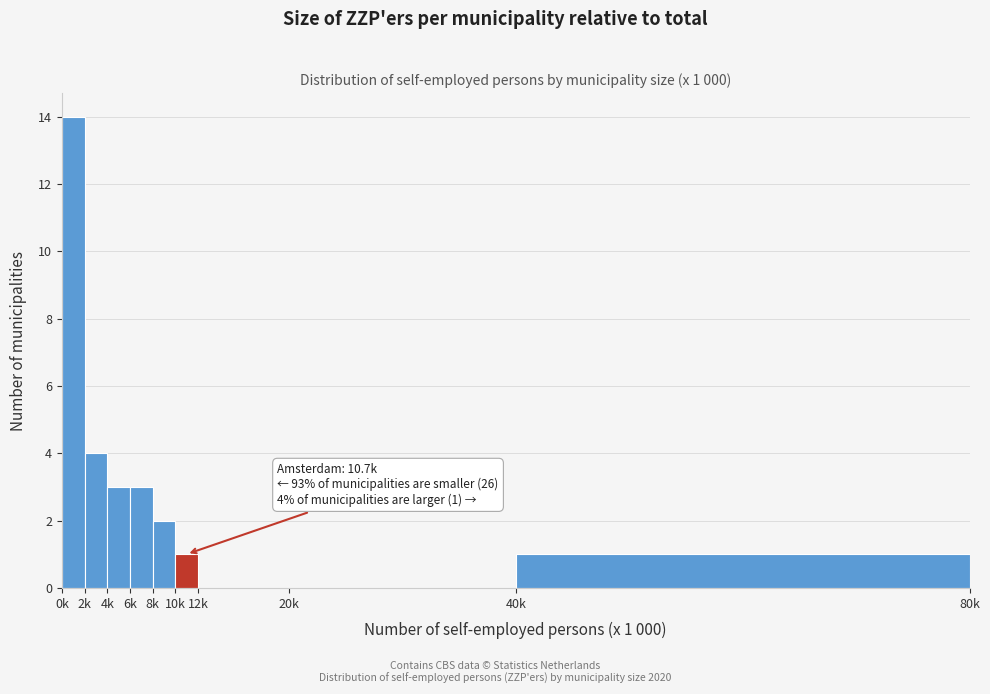

Reading left to right, transcribe all the data shown in this chart.

0k=14	2k=4	4k=3	6k=3	8k=2	10k=1	12k=0	20k=0	40k=1